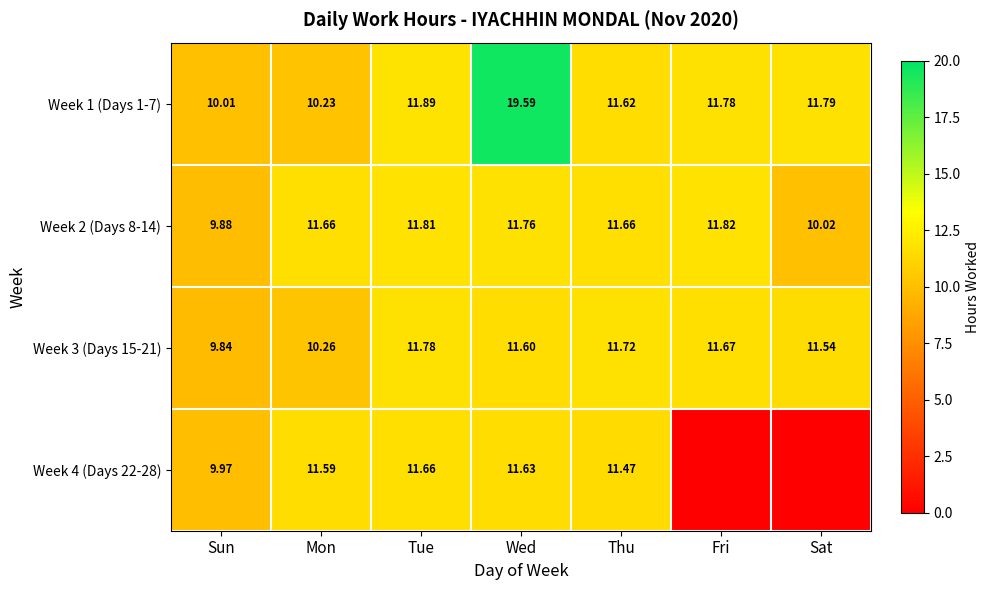

What value does the Week 1 (Days 1-7) series have at Tue?

11.9